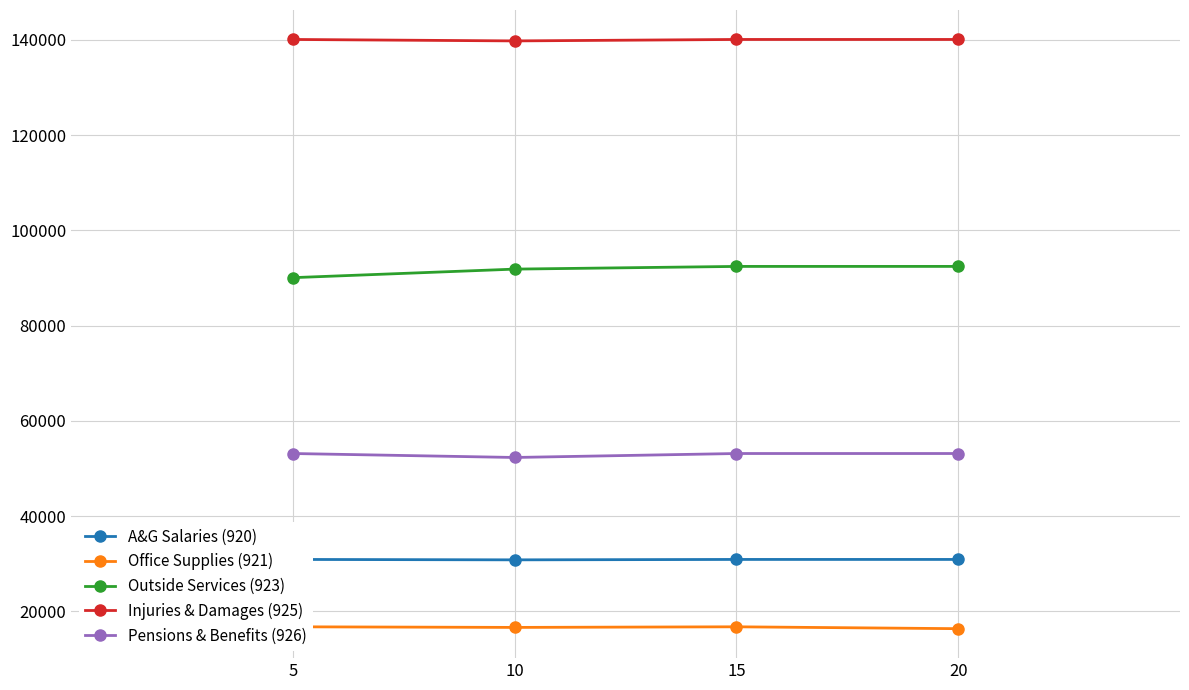

True or false: Outside Services (923) and Pensions & Benefits (926) intersect in this chart.

False